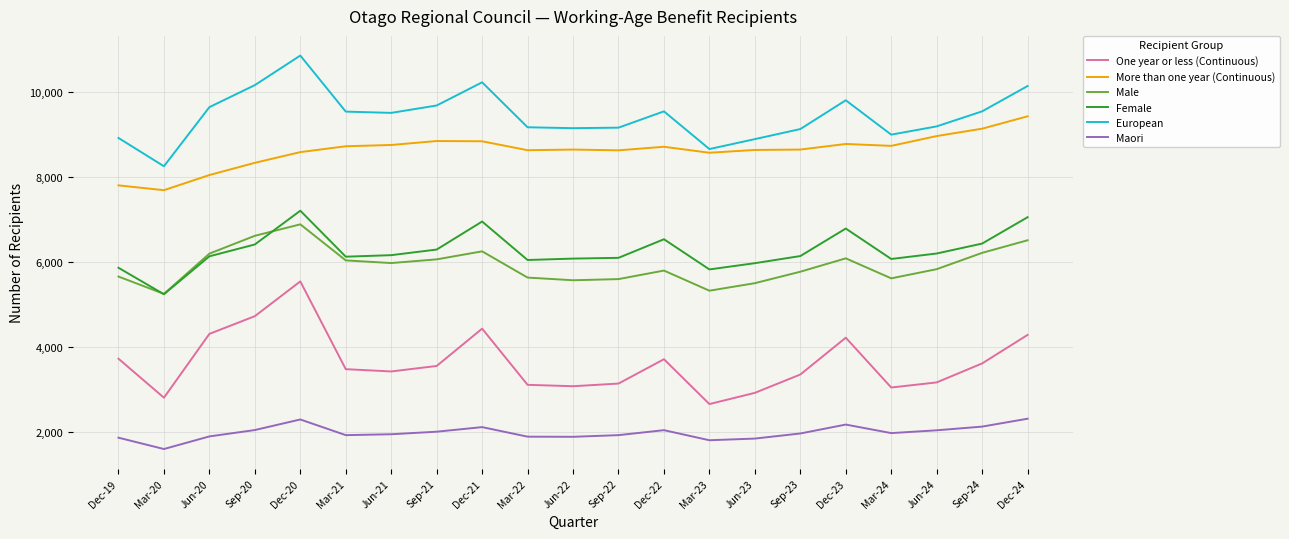

Count the number of categories in the chart.

21